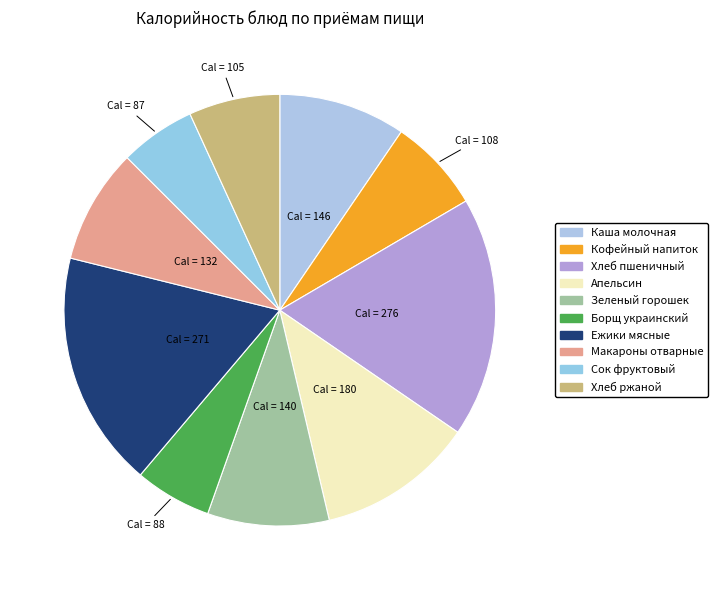

What is the ratio of the value at Ежики мясные to the value at Борщ украинский?

3.1